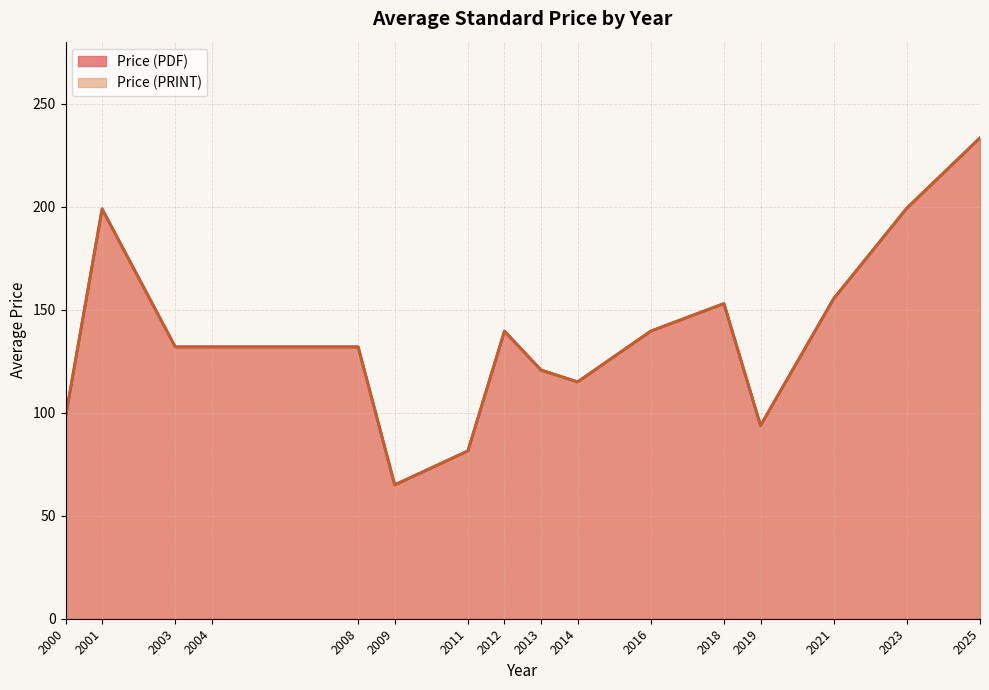

True or false: Price (PRINT) and Price (PDF) intersect in this chart.

False